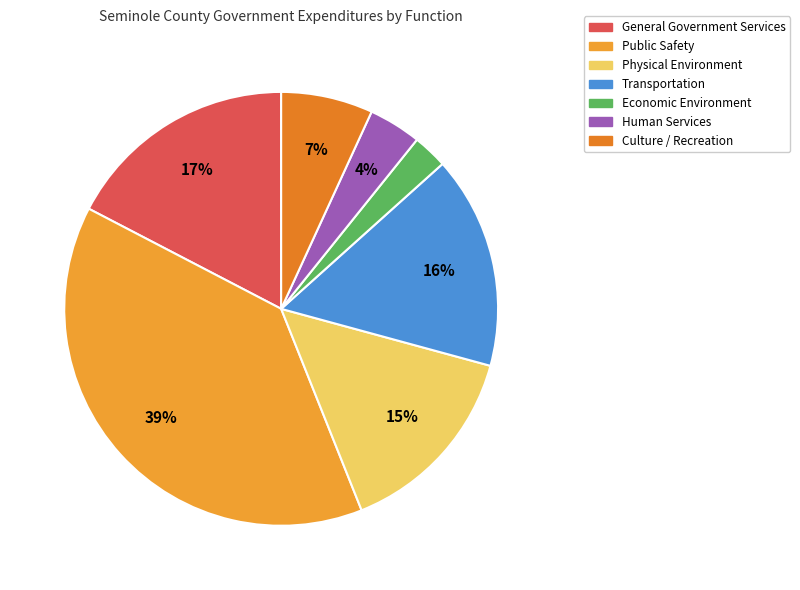

How much of the chart is everything except Human Services?

96.1%